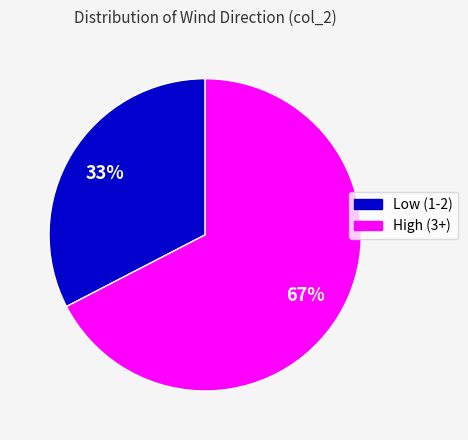

Does Low (1-2) account for over 50% of the chart?

No